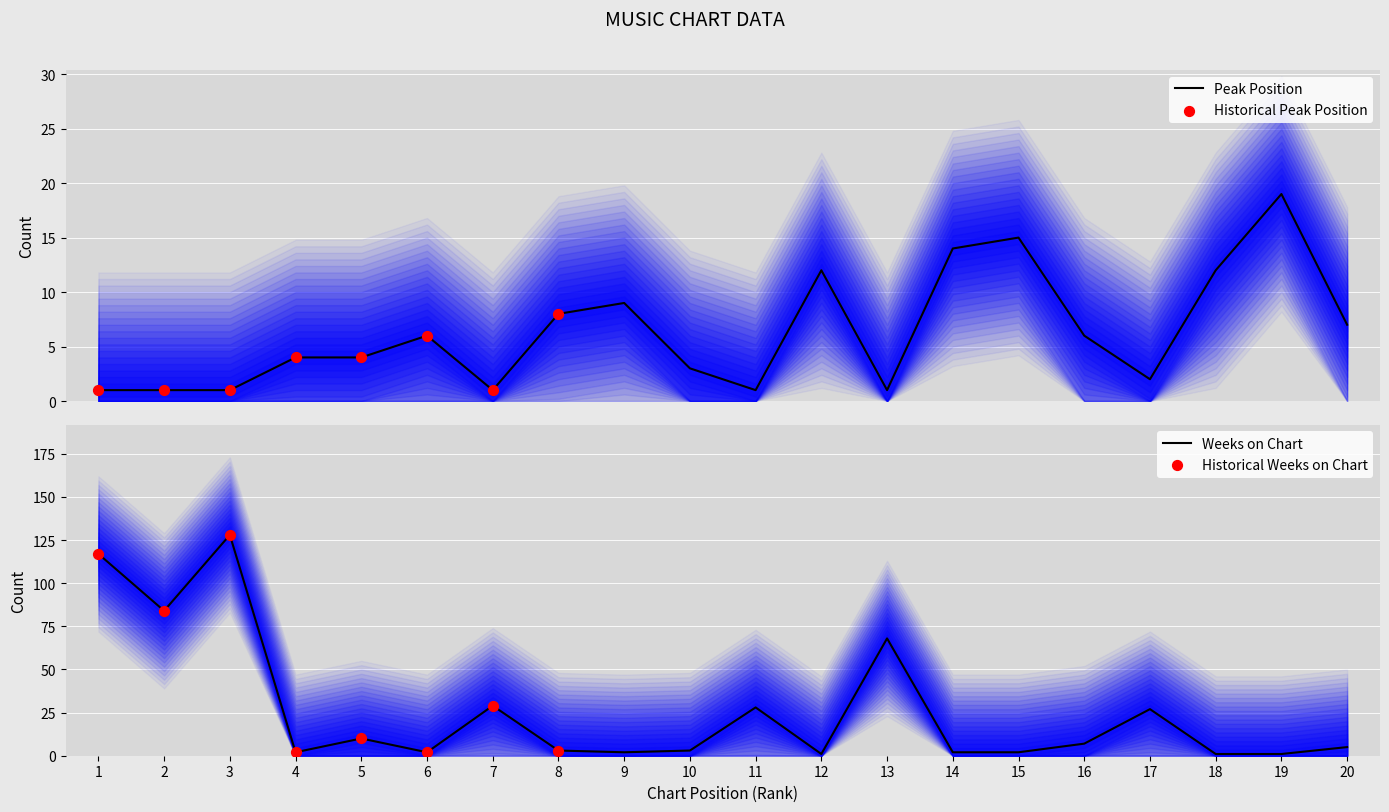

Which series has the widest spread of Y values?

Weeks on Chart